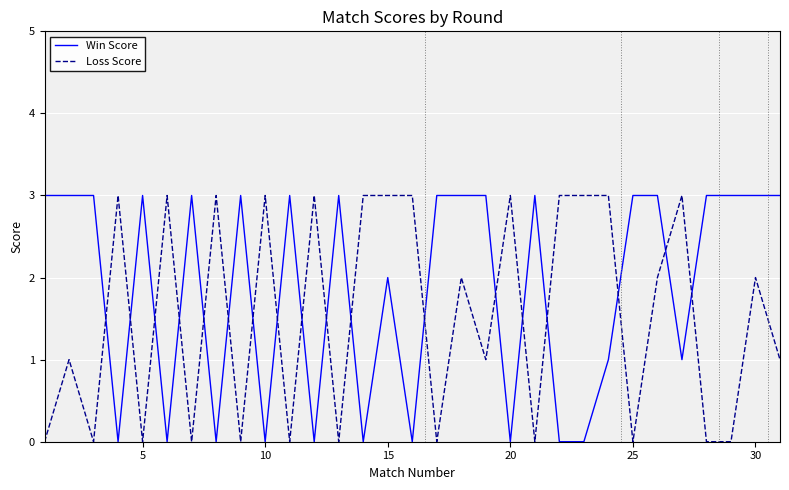

What is the difference between the maximum and minimum values in the Loss Score series?

3